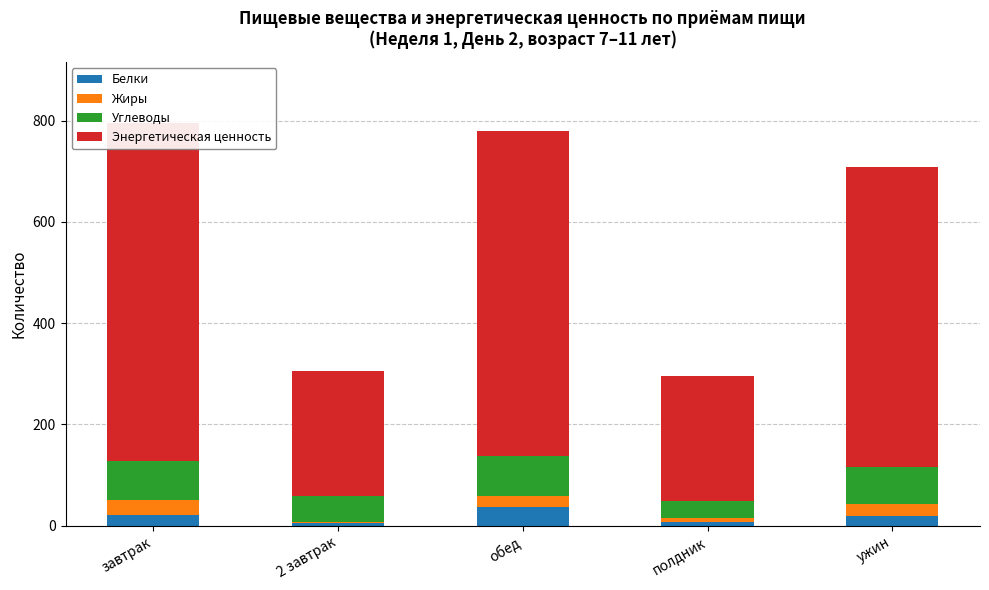

How many bars are there in each group?

4